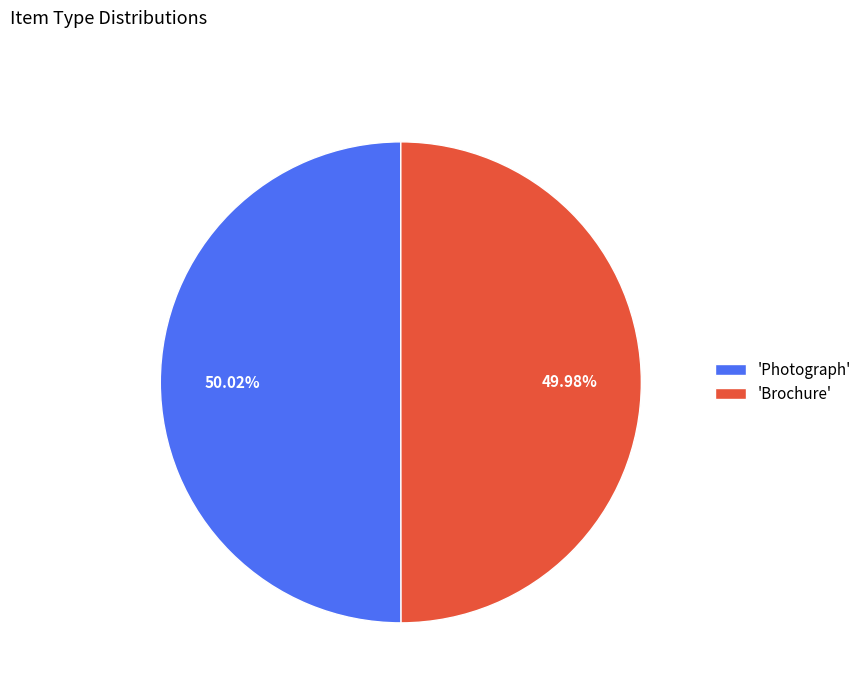

What is the ratio of the value at 'Photograph' to the value at 'Brochure'?

1.0